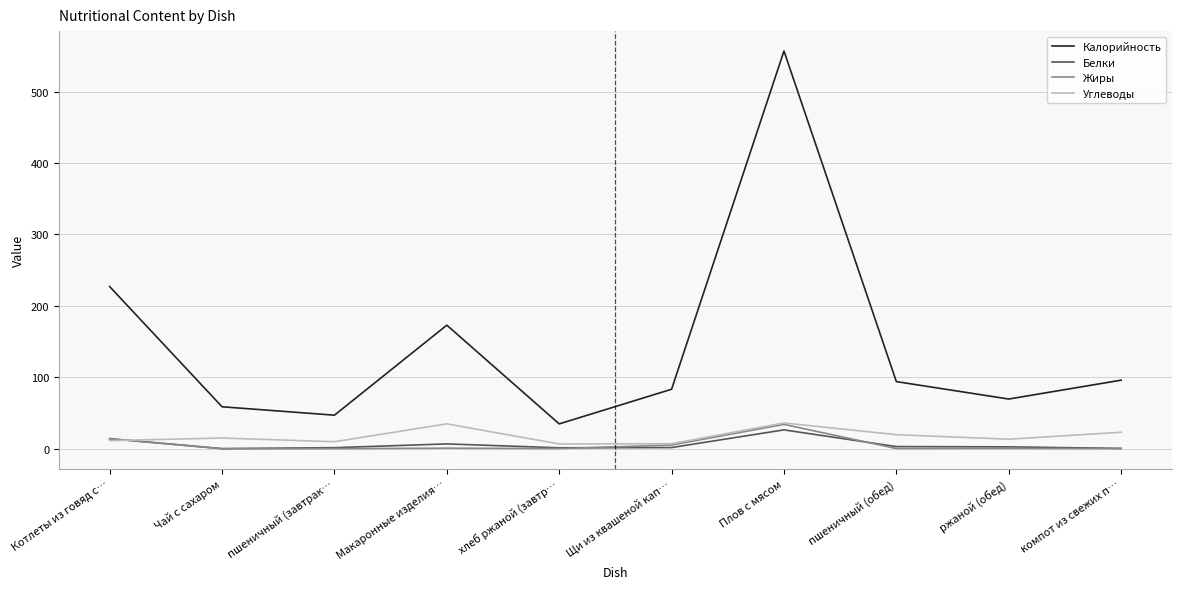

What is the spread (max minus min) of values at Щи из квашеной кап…?

81.6